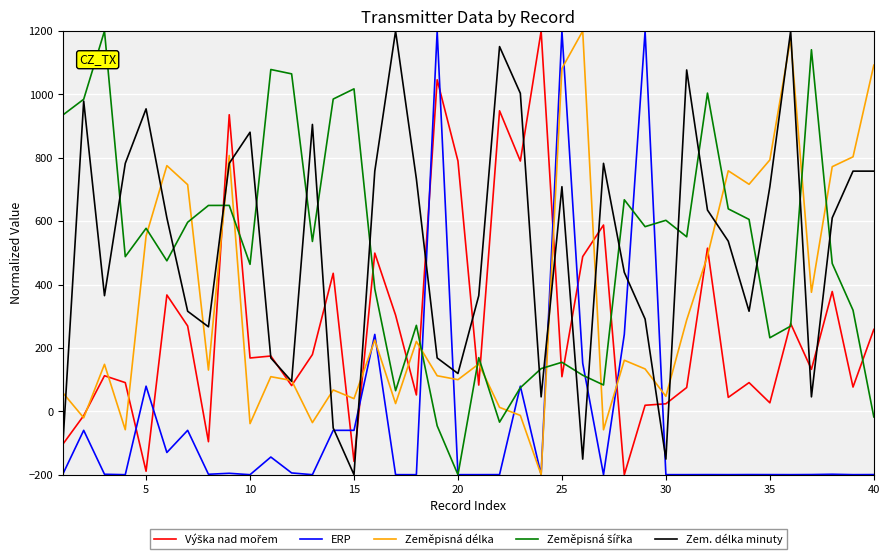

What is the maximum value shown in the chart?

1200.0